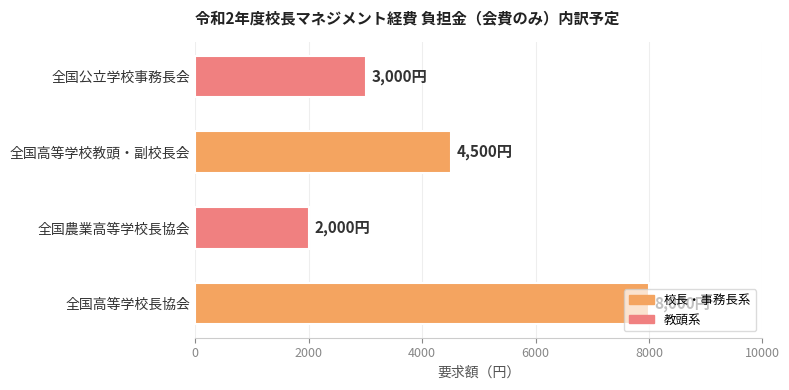

What is the change in value from 全国高等学校長協会 to 全国農業高等学校長協会?

-6000